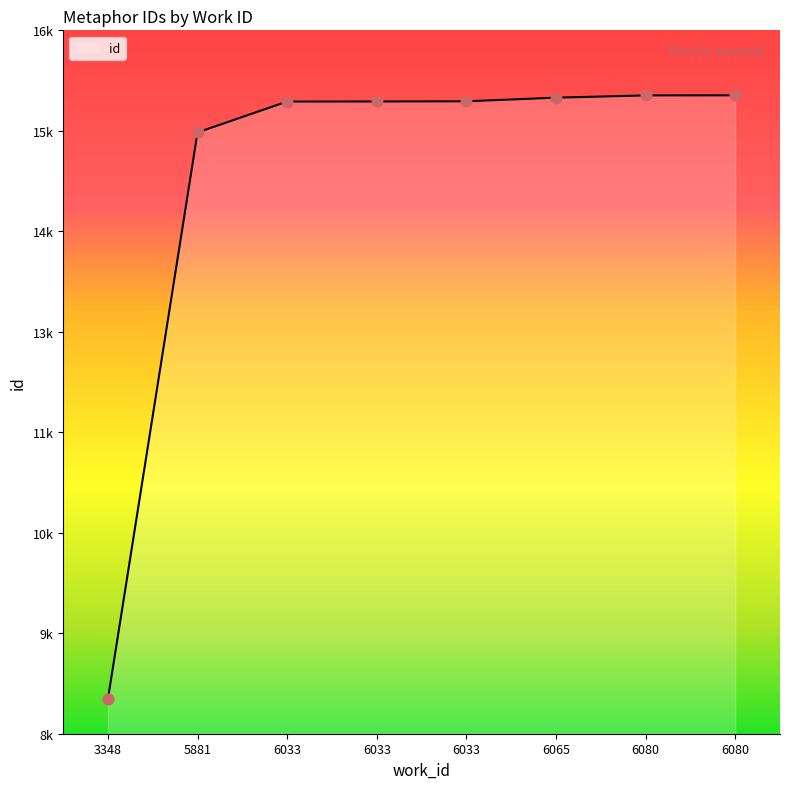

Approximately how many times larger is the value at 6080 compared to 5881?

1.0